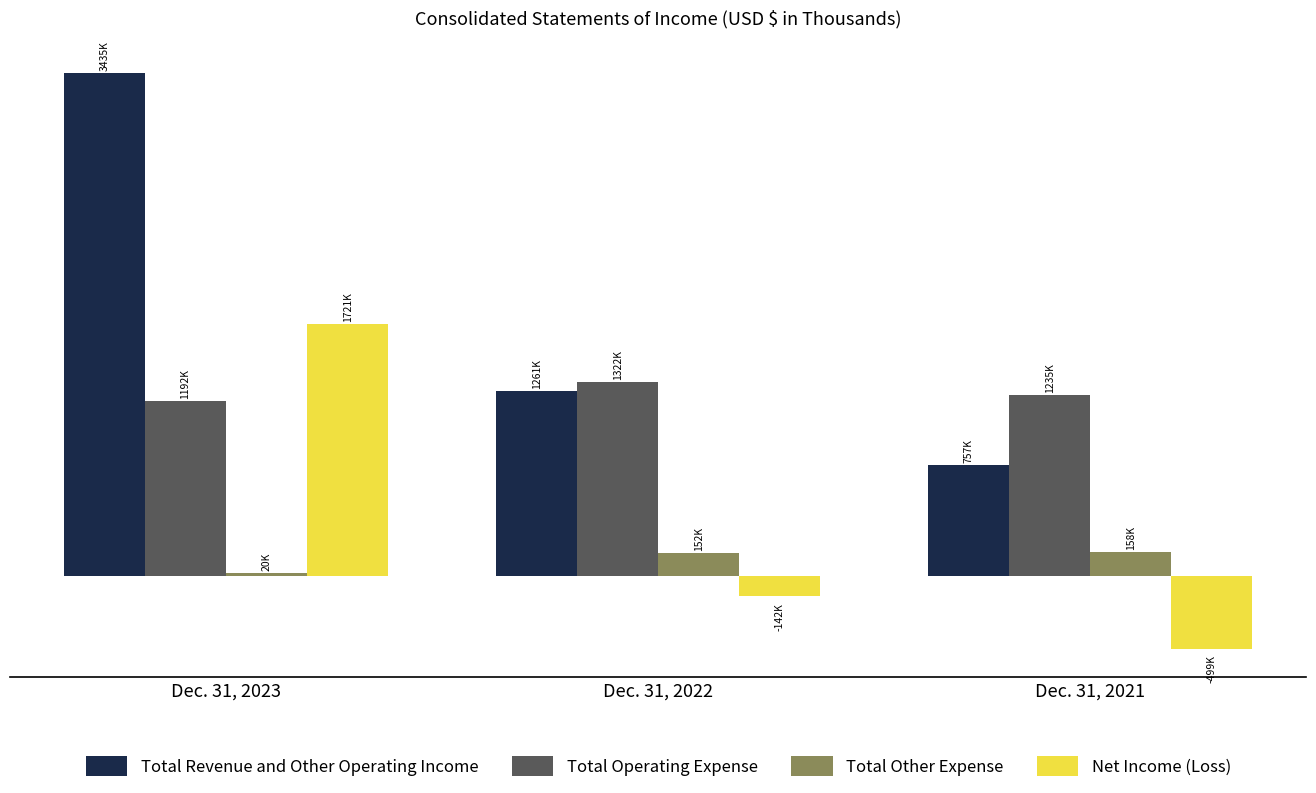

Does the chart contain stacked bars?

No